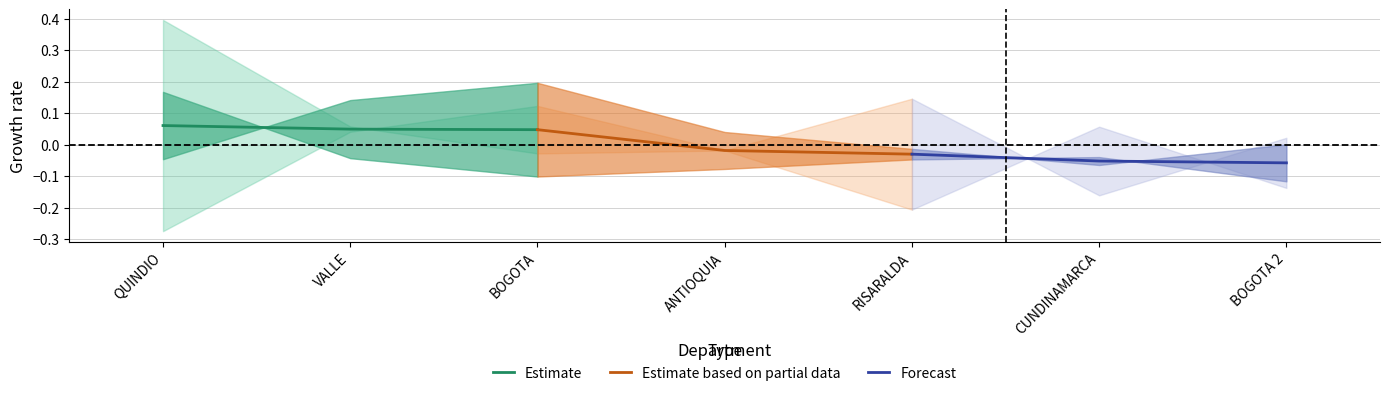

Where is Forecast nearest to the value 0?

RISARALDA